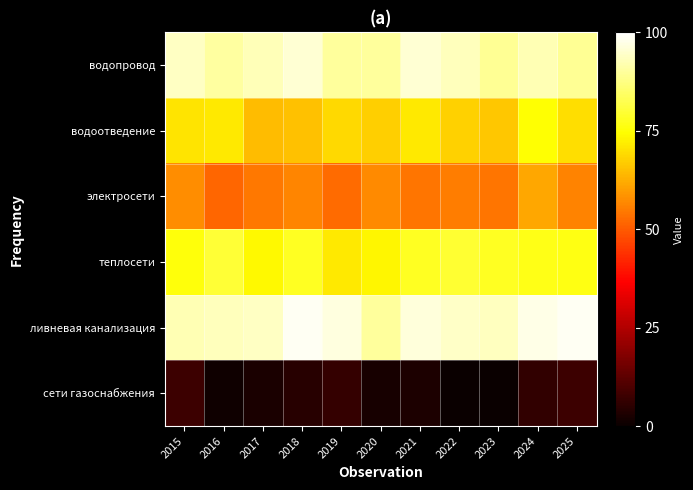

What is the total value across all series at 2024?

409.1